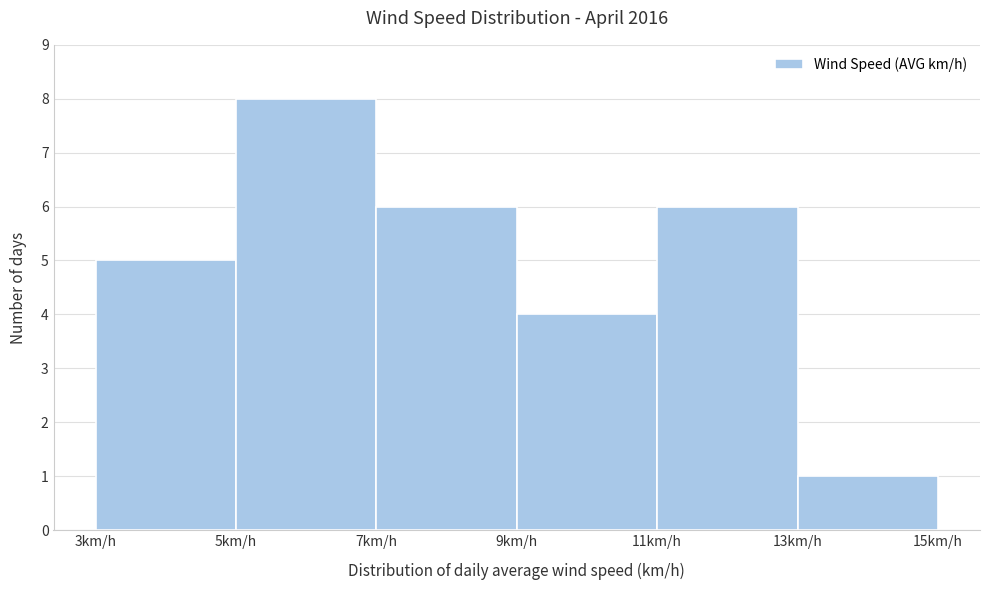

Reading left to right, transcribe this chart: for each bar, give the range it covers on the x-axis and its height. The values are not printed on the chart, so give them approximately, as read against the axis.

3 to 5: 5
5 to 7: 8
7 to 9: 6
9 to 11: 4
11 to 13: 6
13 to 15: 1